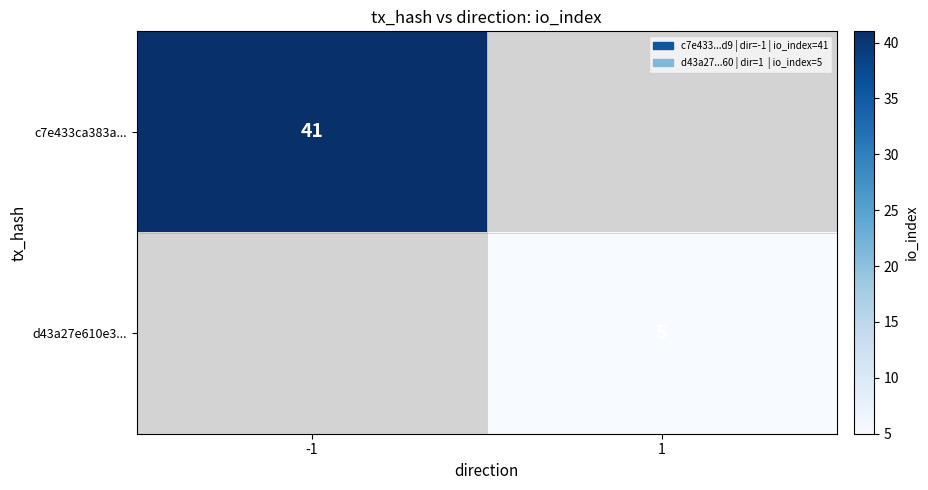

Is it true that d43a27e610e3... equals 1 at 1?

False